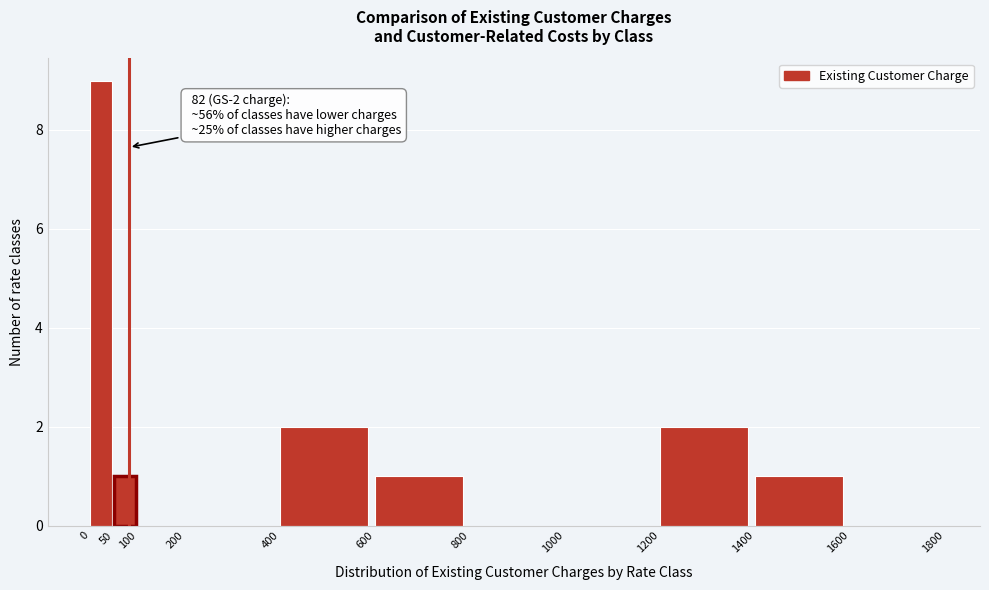

Which range on the x-axis has the tallest bar?

0 to 50